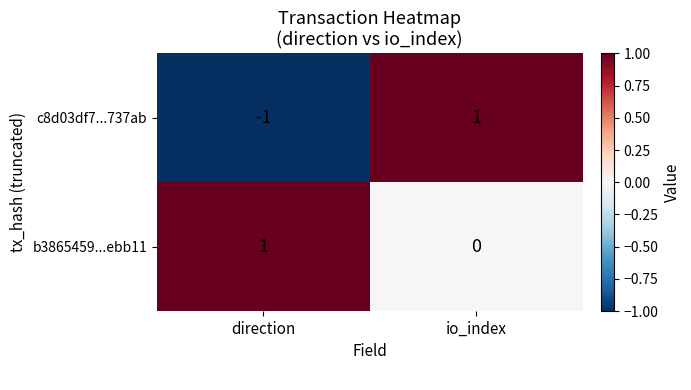

Reading right to left, transcribe all the data shown in this chart.

c8d03df7...737ab: 1	-1
b3865459...ebb11: 0	1